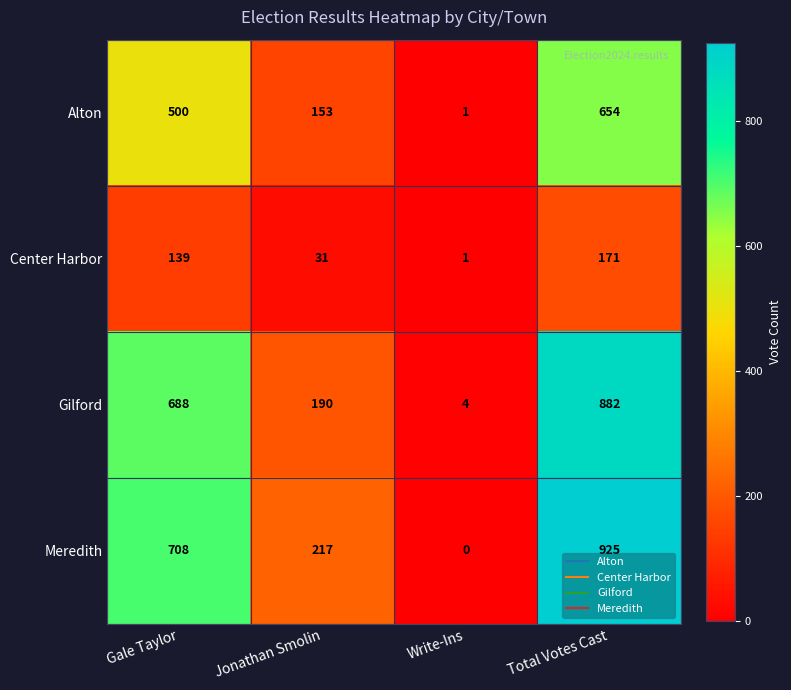

Count the number of data series in this chart.

4